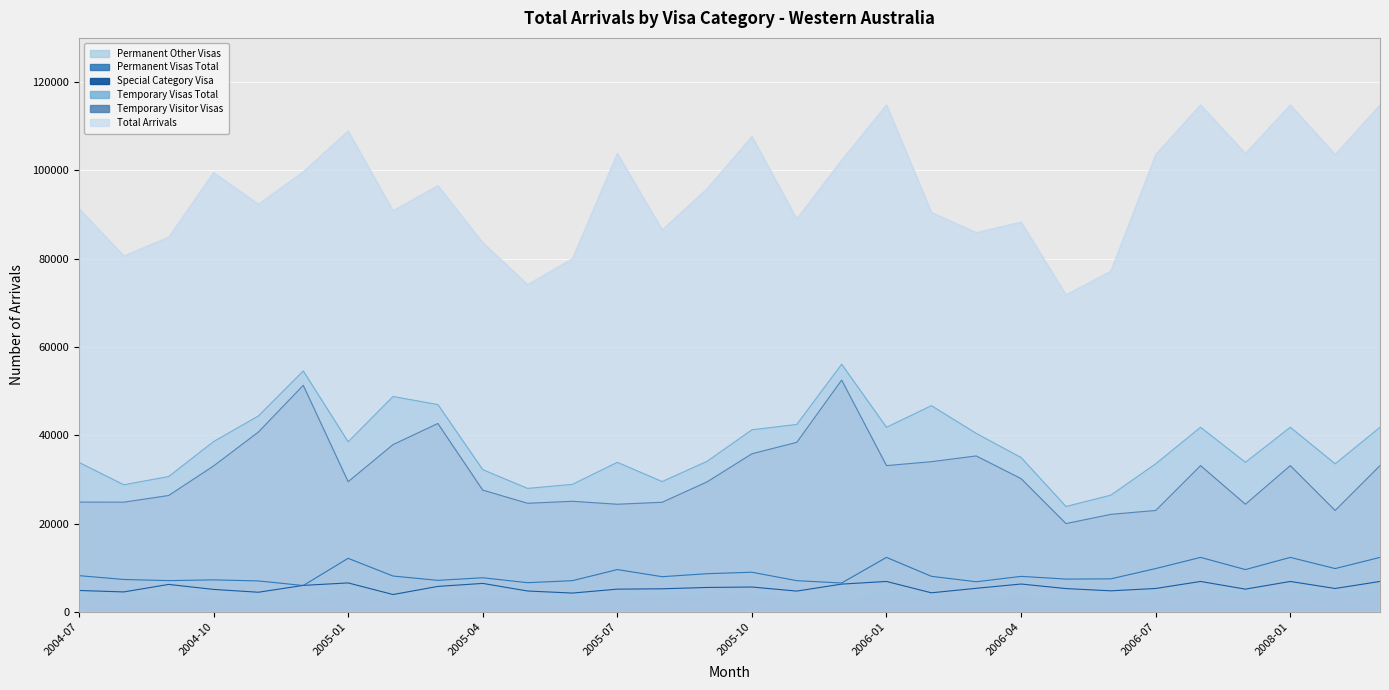

True or false: Permanent Other Visas has more than 1 points higher than both neighbors.

True